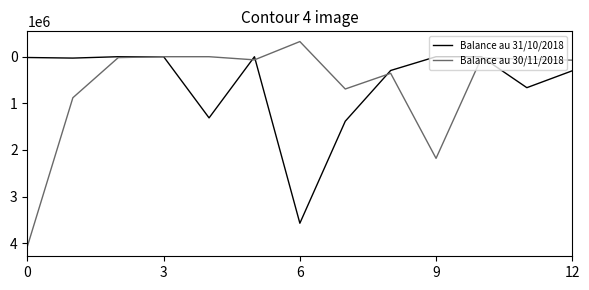

What is the difference between the maximum and second lowest values in the Balance au 30/11/2018 series?

4061500